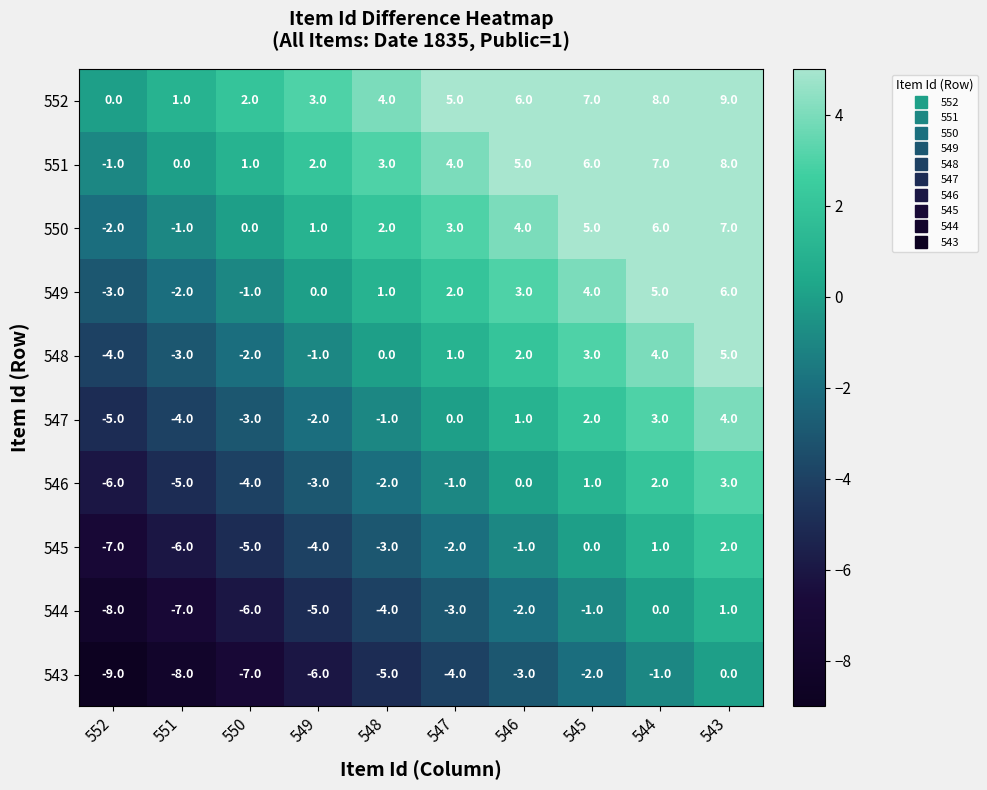

Where is 544 nearest to the value -3?

547